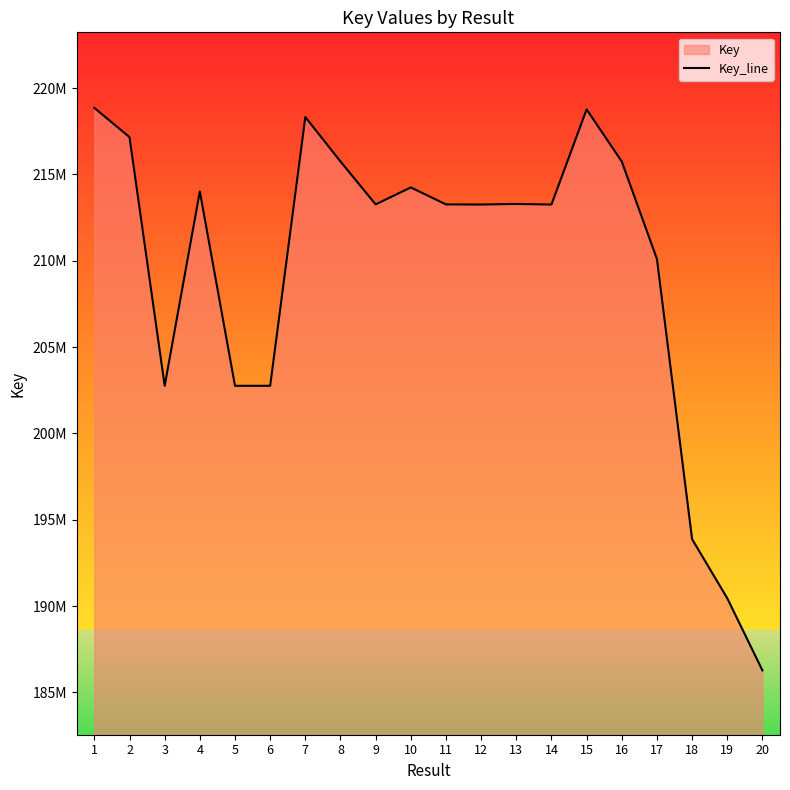

What is the change in value from 7 to 13?

-5031782